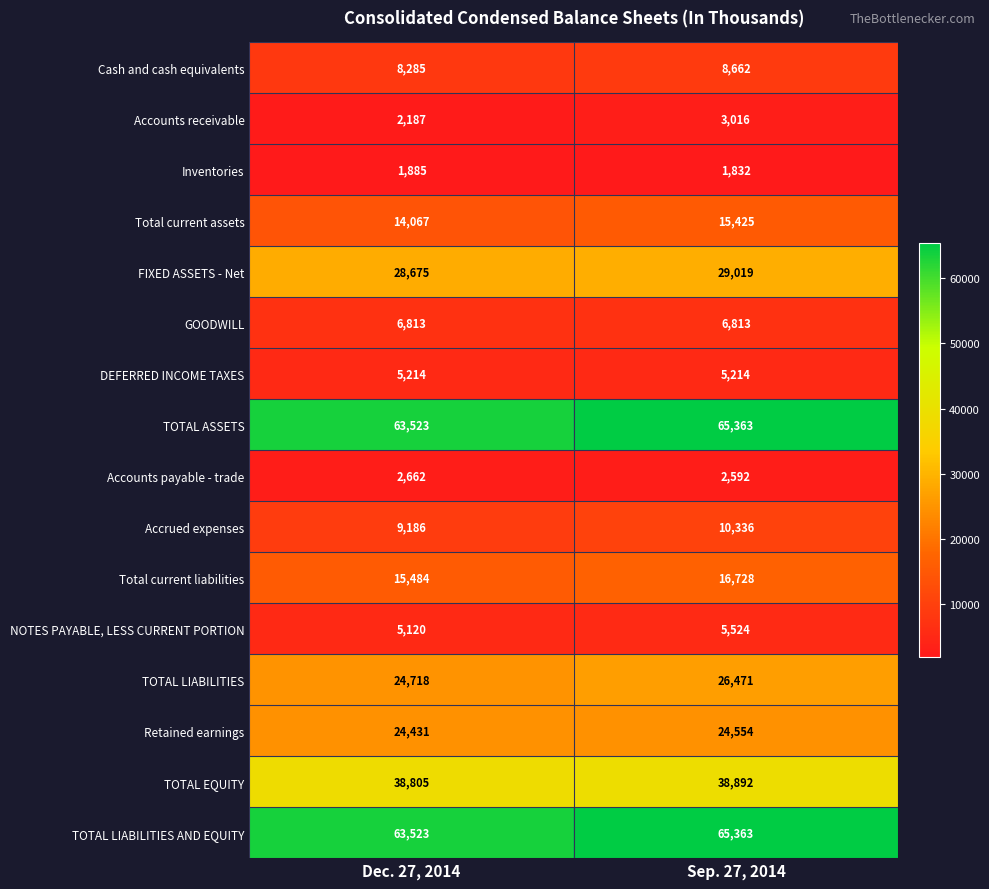

The Accrued expenses series shows 9186 at Dec. 27, 2014. True or false?

True